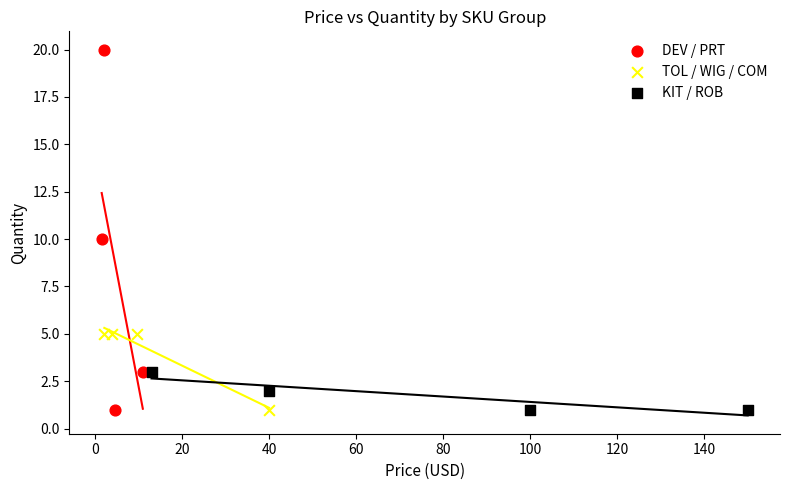

Which series reaches the maximum Y coordinate?

DEV / PRT